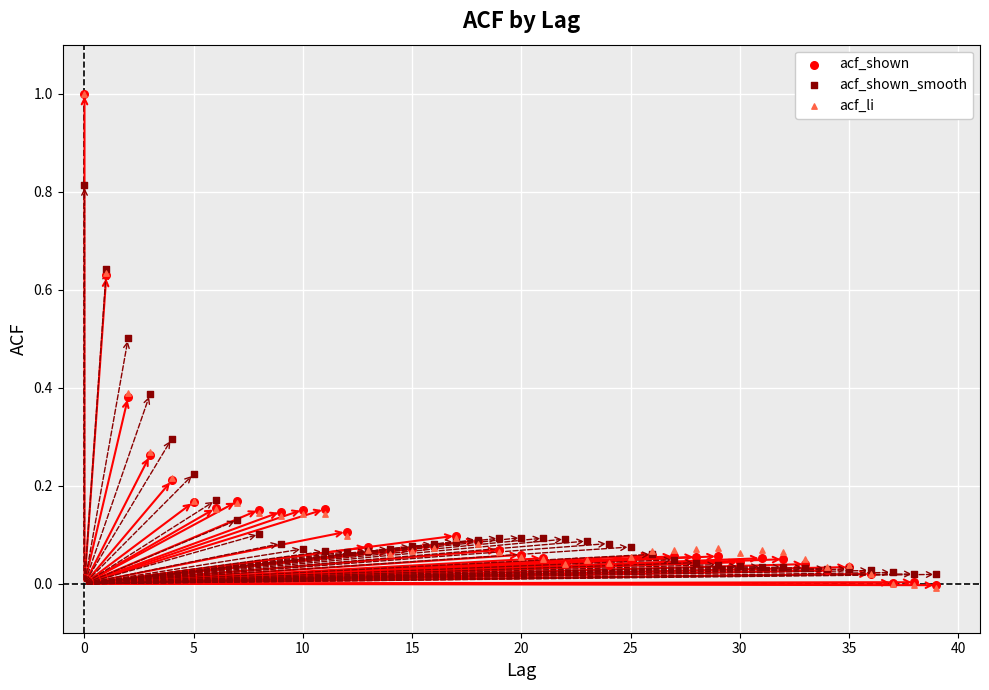

What are all the series names shown in the legend?

acf_shown, acf_shown_smooth, acf_li